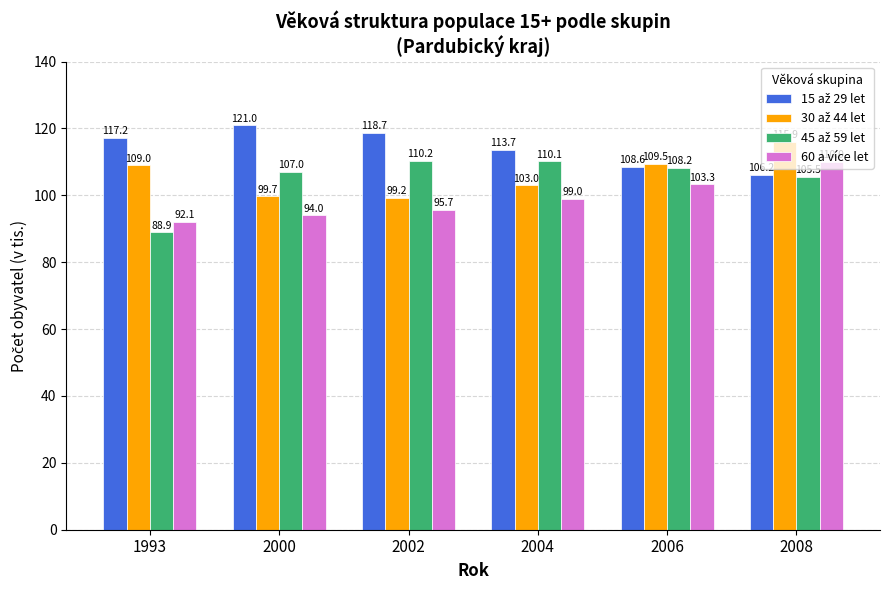

What is the spread (max minus min) of values at 2002?

23.0